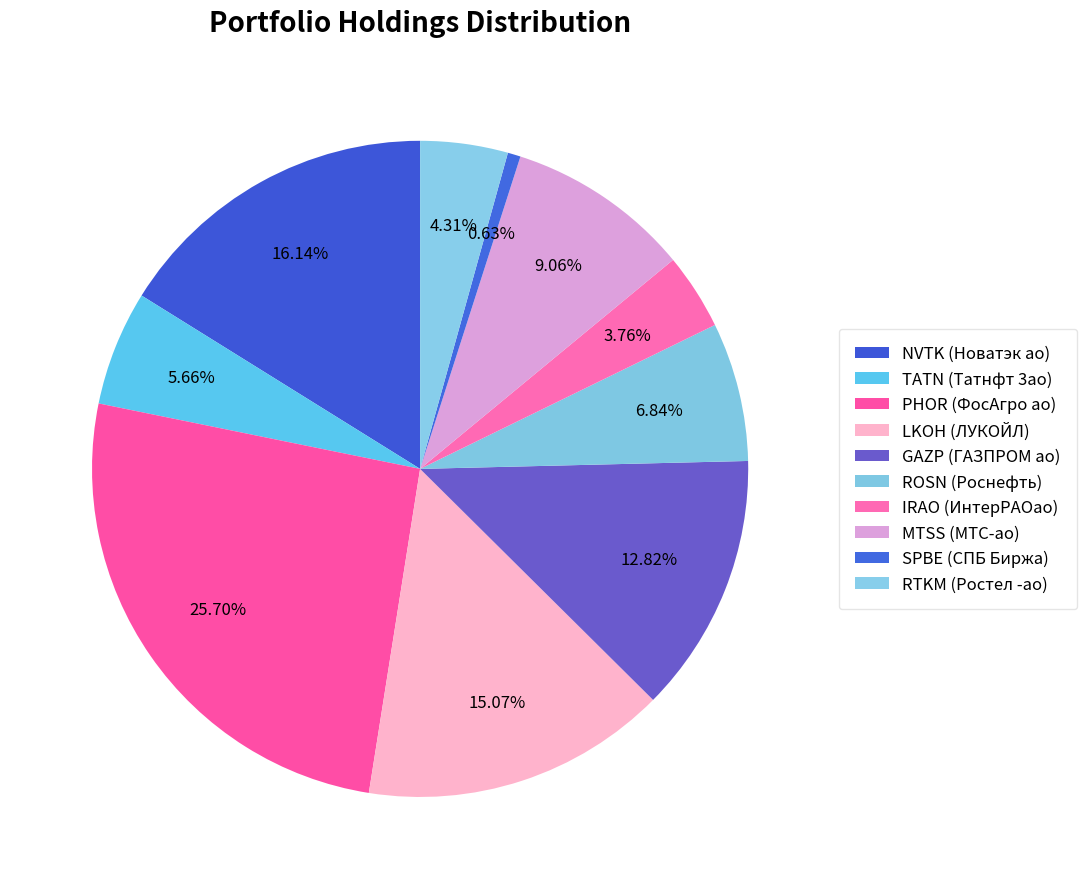

Count the number of slices in the pie.

10